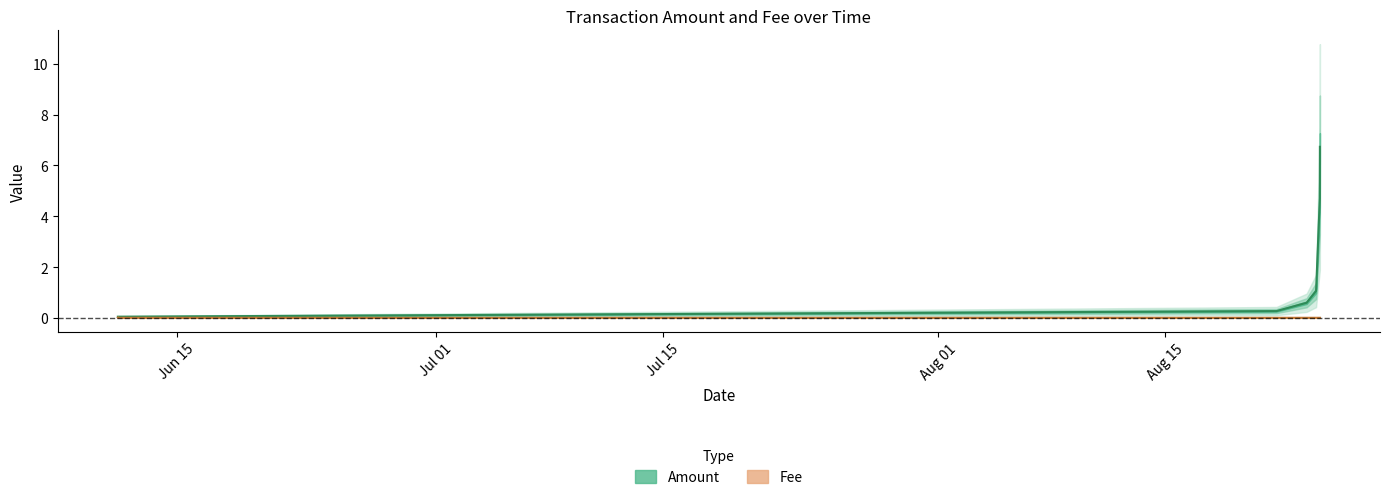

How many series are shown in this chart?

2